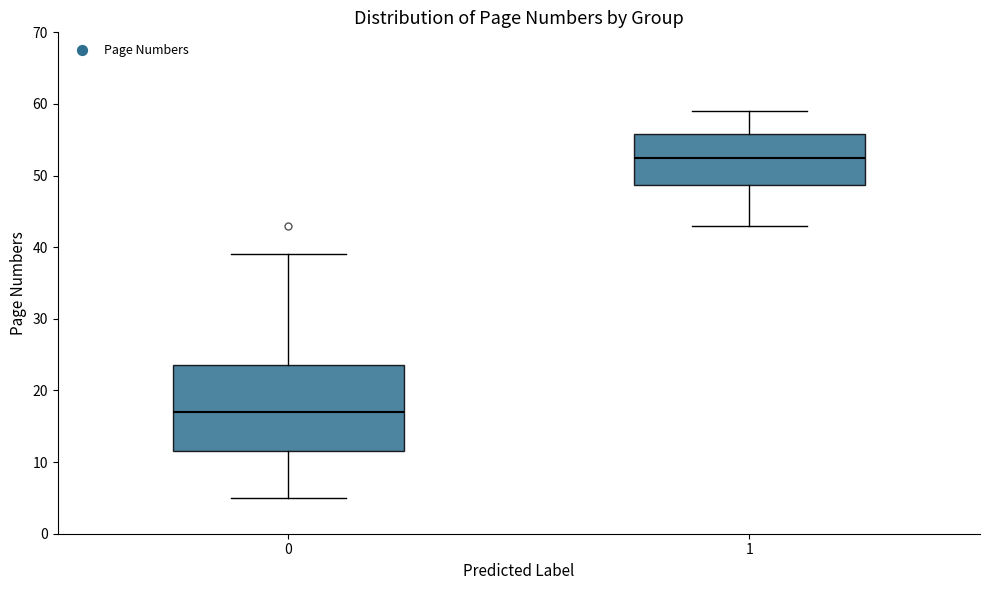

Reading left to right, read every box against the y-axis: the position of its median line, the range the box covers, and the ends of its whiskers. The values are not printed on the chart, so give them approximately, as read against the axis.

0: median 17, box 12 to 24, whiskers 5 to 39
1: median 53, box 49 to 56, whiskers 43 to 59